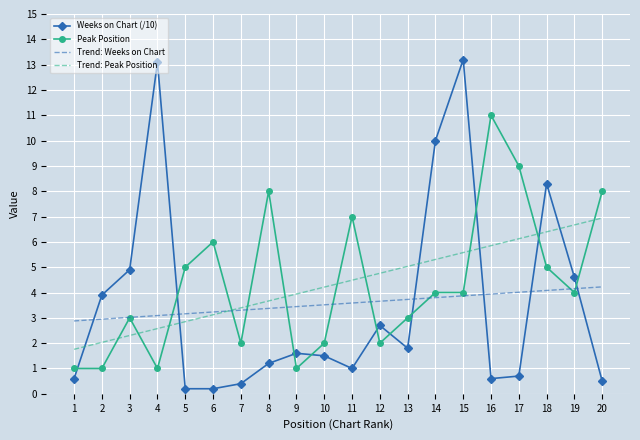

What is the sum of all Weeks on Chart (/10) values?

71.0